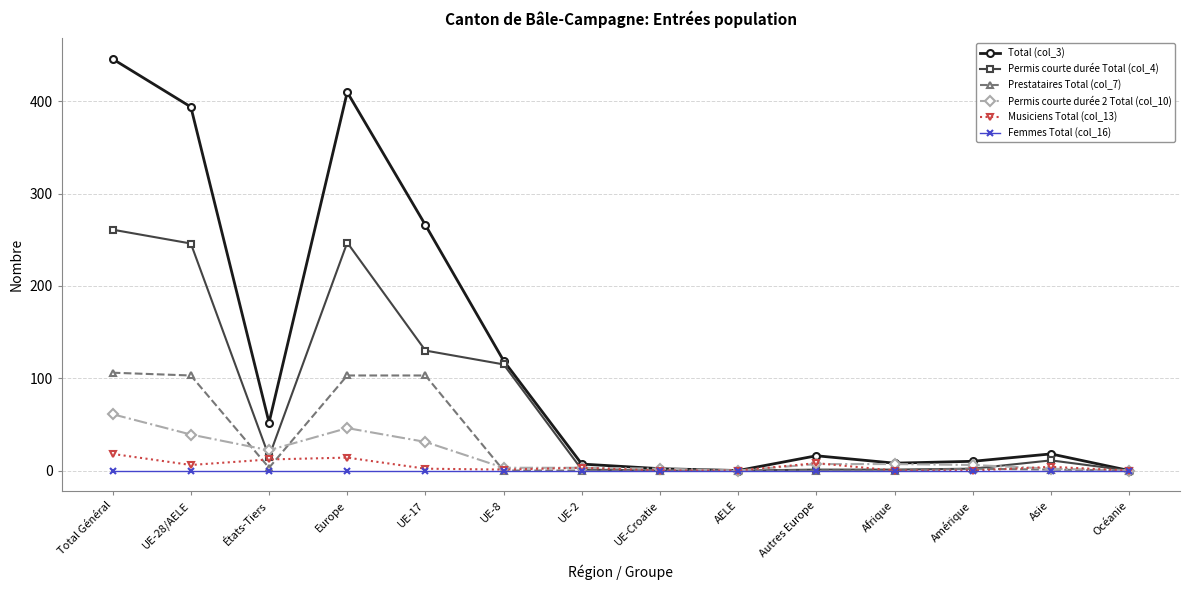

What is the difference between the Permis courte durée Total (col_4) values at Afrique and Total Général?

260